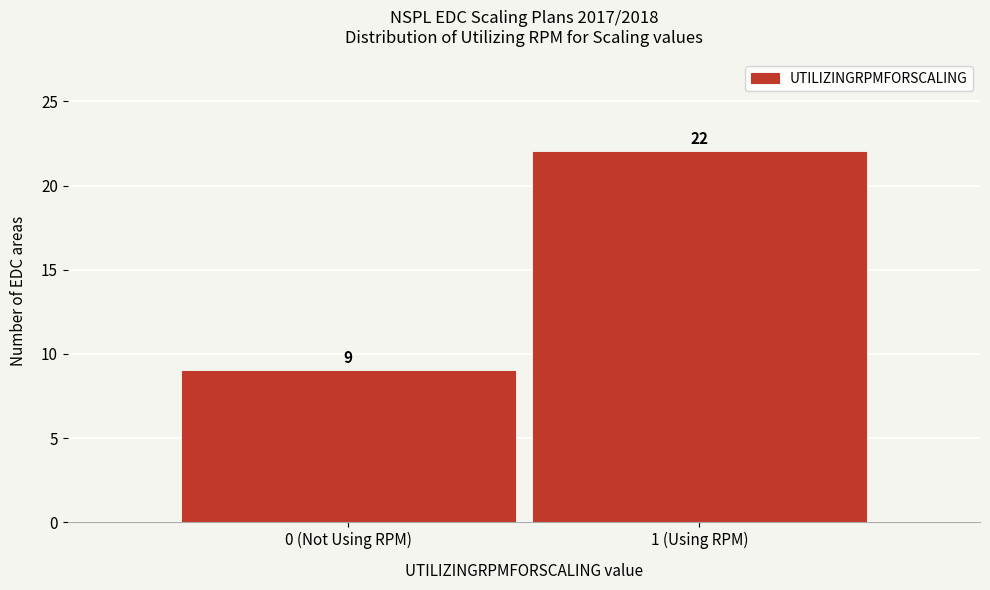

Reading left to right, transcribe all the data shown in this chart.

9	22